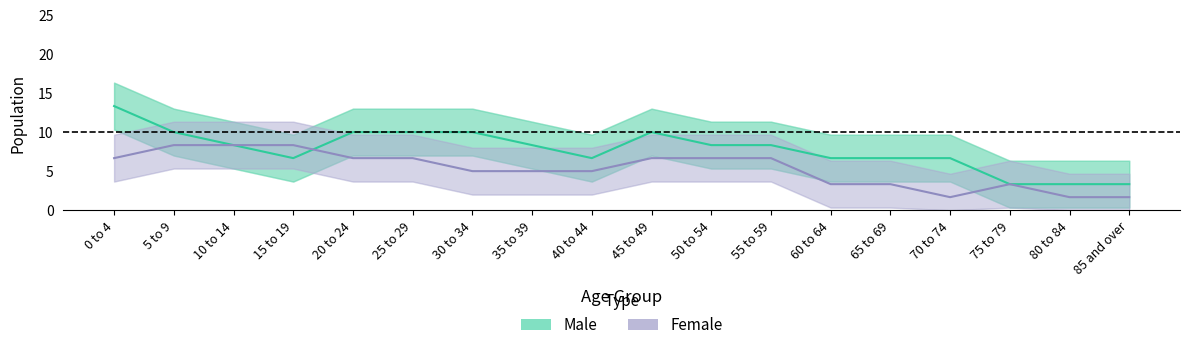

Between which two adjacent categories do Male and Female first intersect?

15 to 19 and 20 to 24